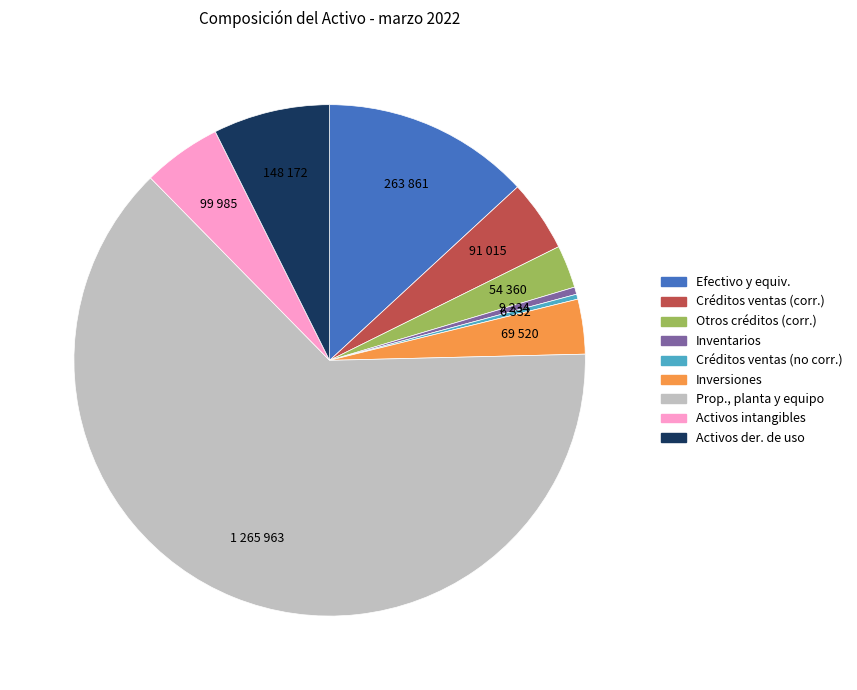

Which category has the biggest portion of the pie?

Prop., planta y equipo